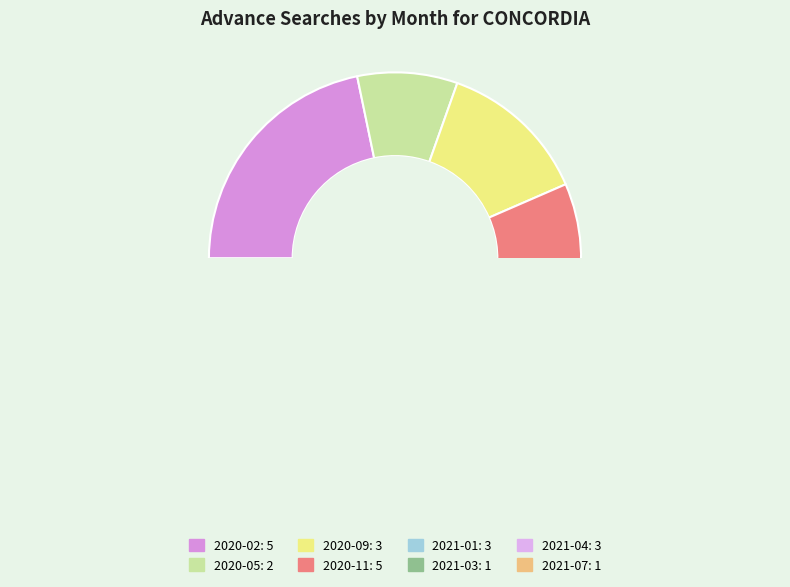

To the nearest percent, what is the difference between the 2020-11 and 2020-09 slice percentages?

9%